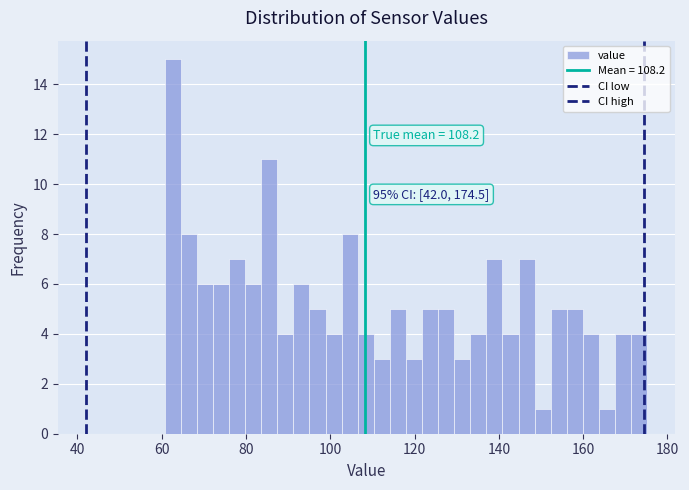

Around what value on the x-axis is the tallest bar? Give the approximate position of its centre, as read against the axis.

62